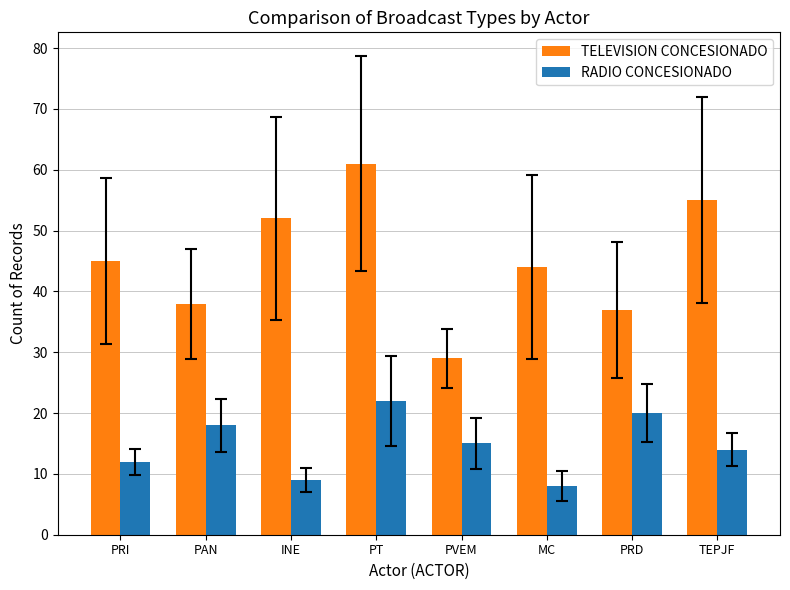

The value of RADIO CONCESIONADO at PT is 22. True or false?

True